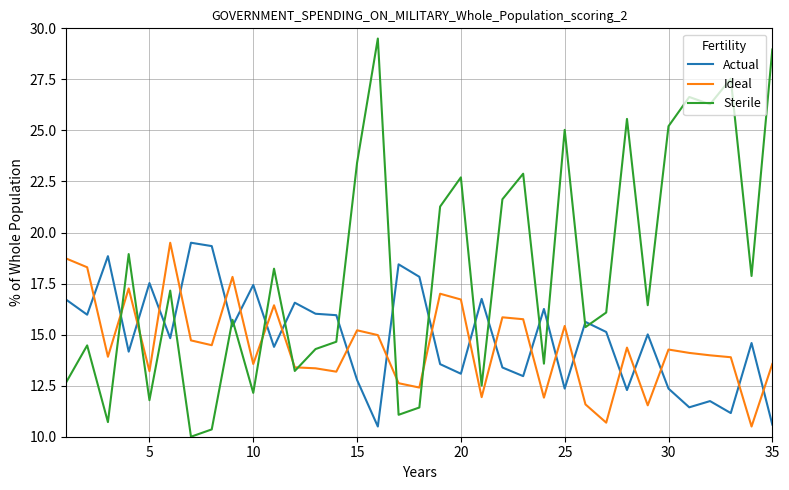

What is the minimum value for Ideal?

10.5